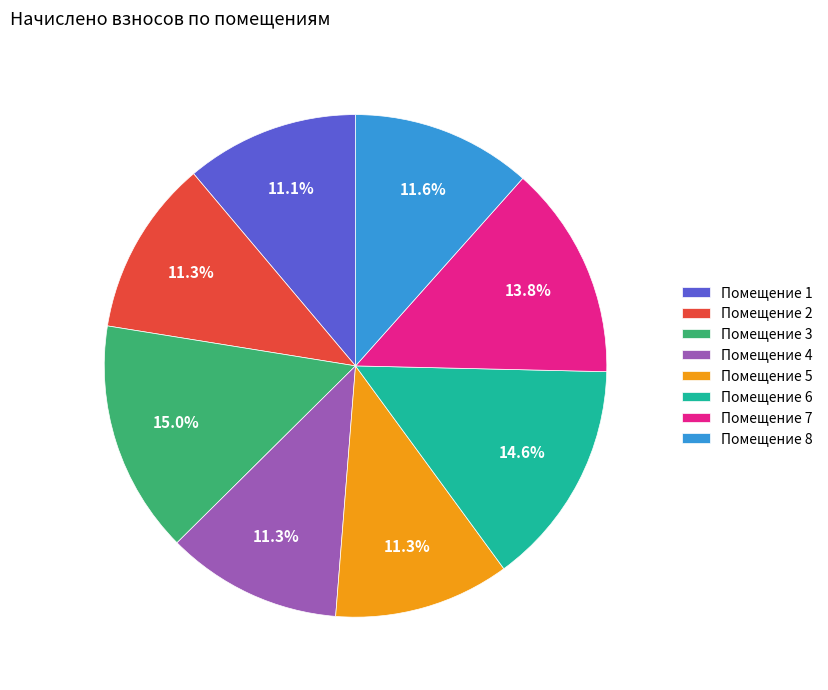

Approximately how many times larger is the value at Помещение 3 compared to Помещение 2?

1.3